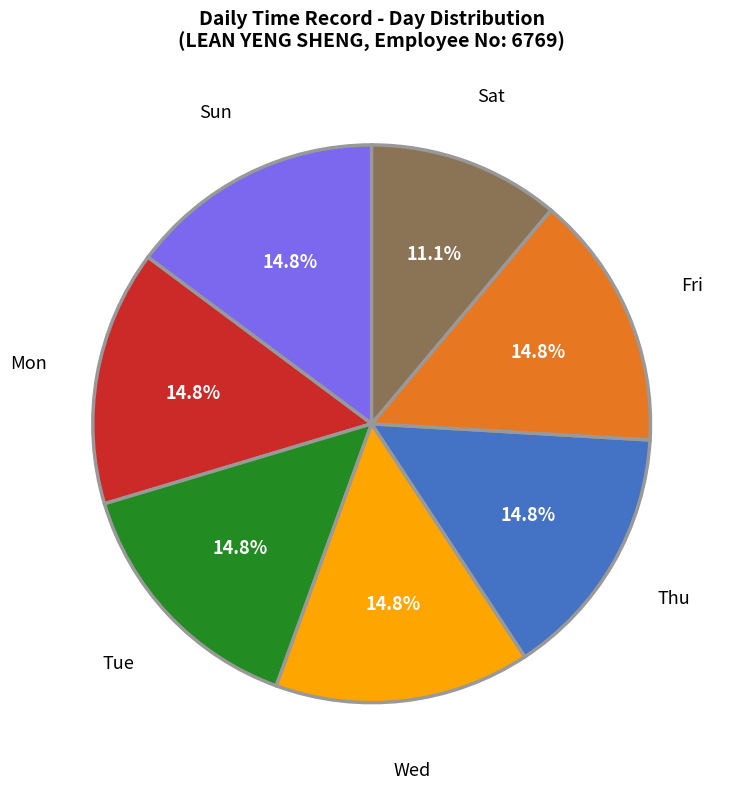

Is Wed the majority of the pie?

No